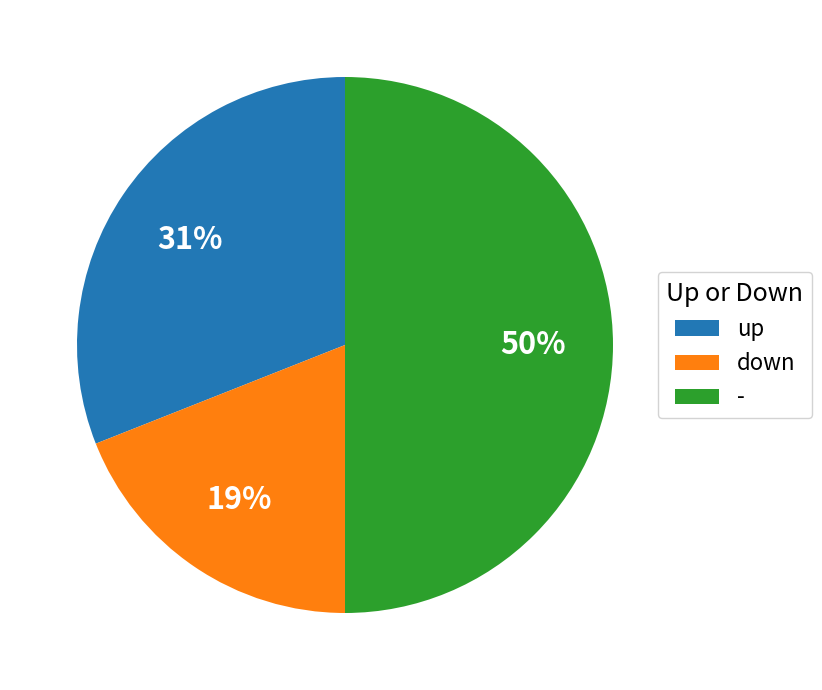

To the nearest percent, what portion does up represent?

31%